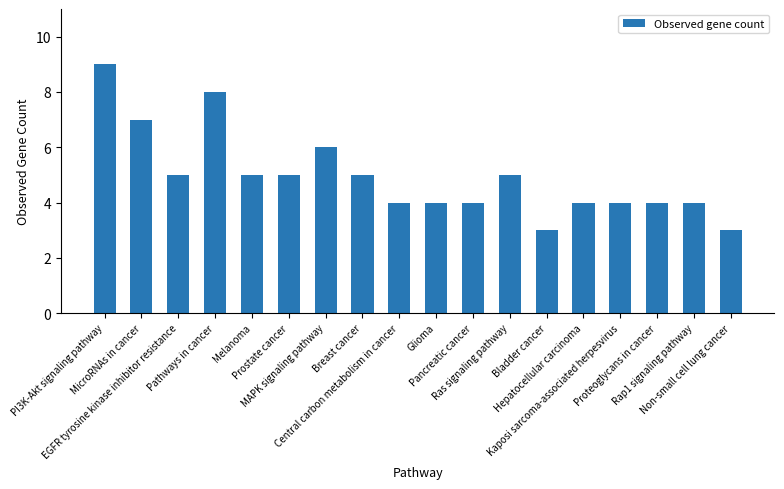

What is the smallest value displayed?

3